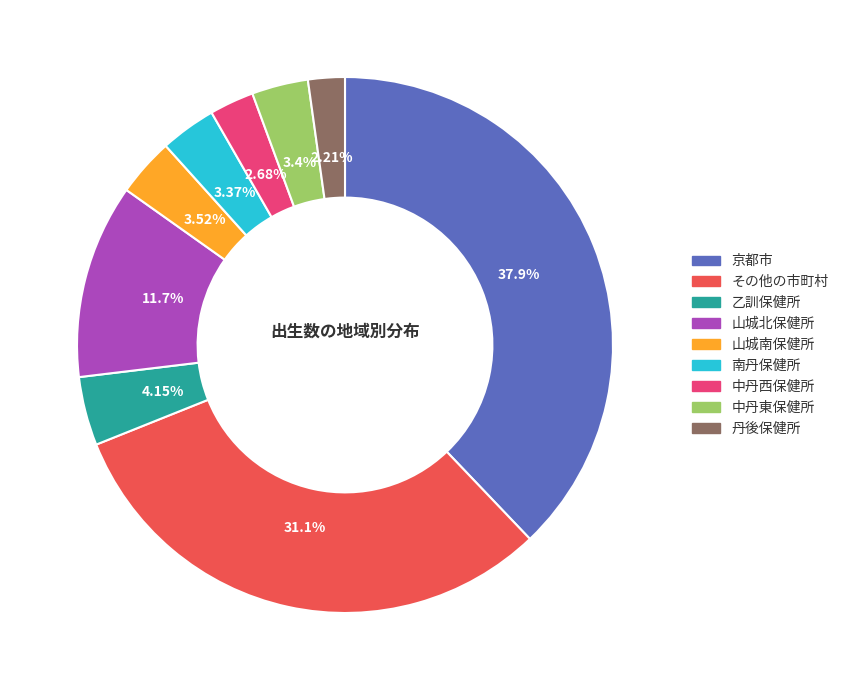

To the nearest percent, what portion does その他の市町村 represent?

31%